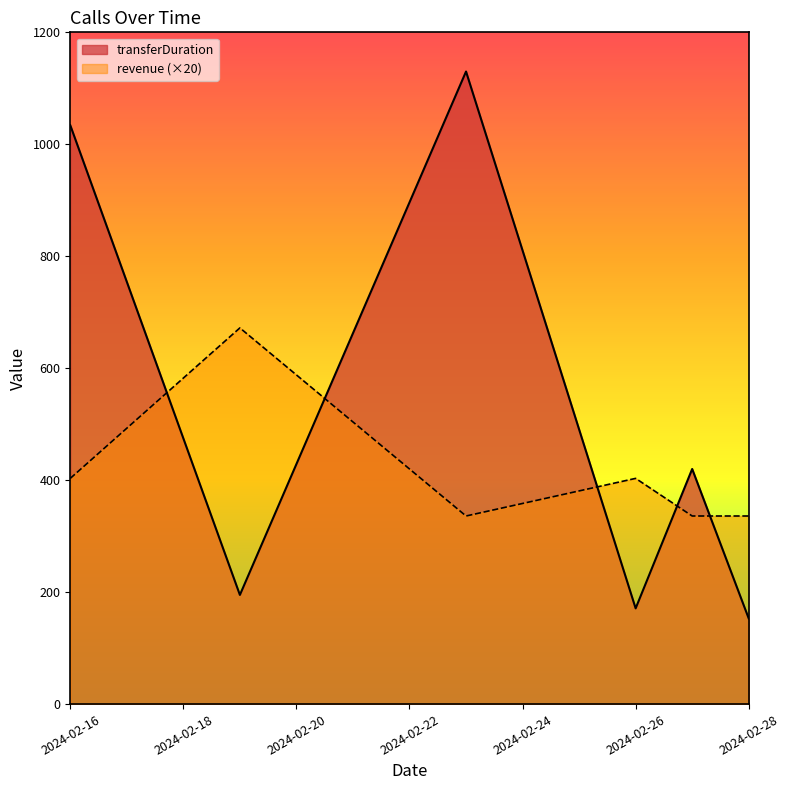

In transferDuration, how many points are higher than both neighbors (excluding endpoints)?

2